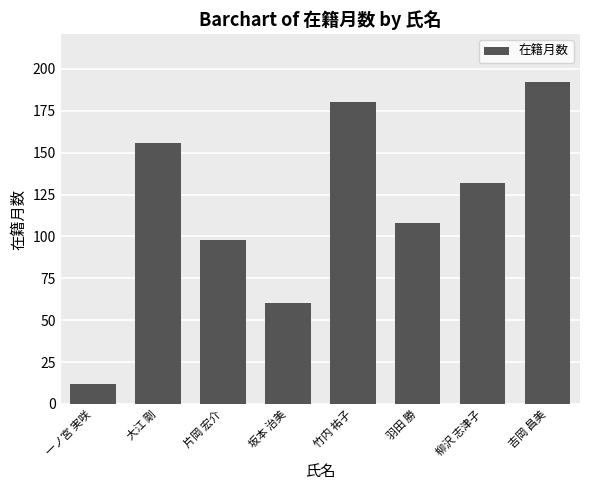

Which label corresponds to the largest value in the chart?

吉岡 昌美